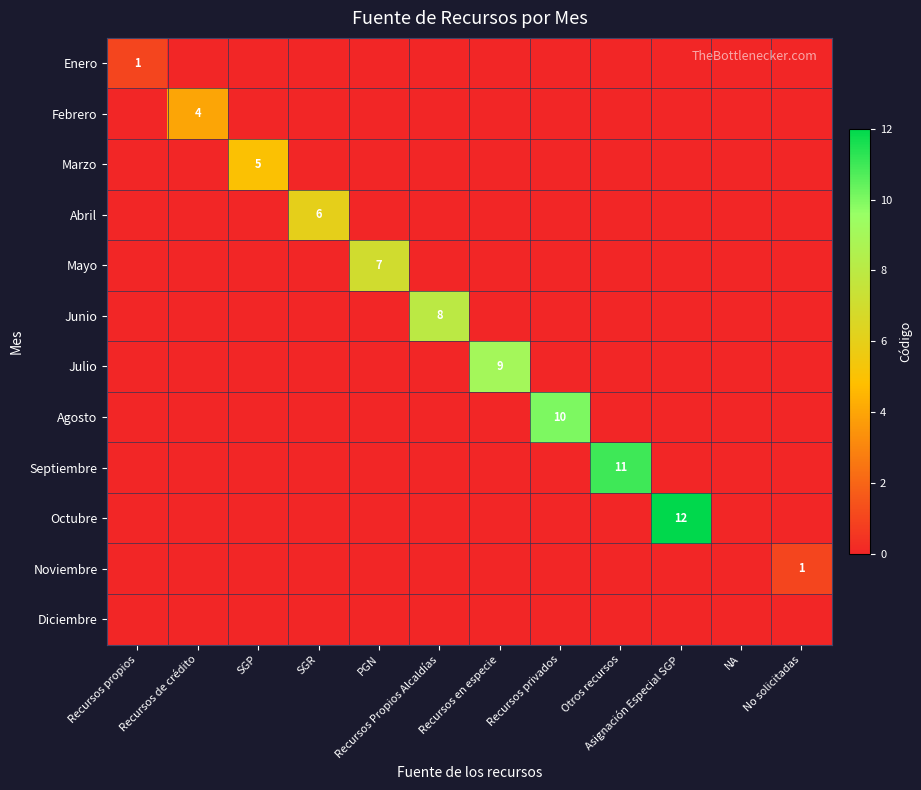

Between SGR and Otros recursos, which series saw the biggest shift?

Septiembre